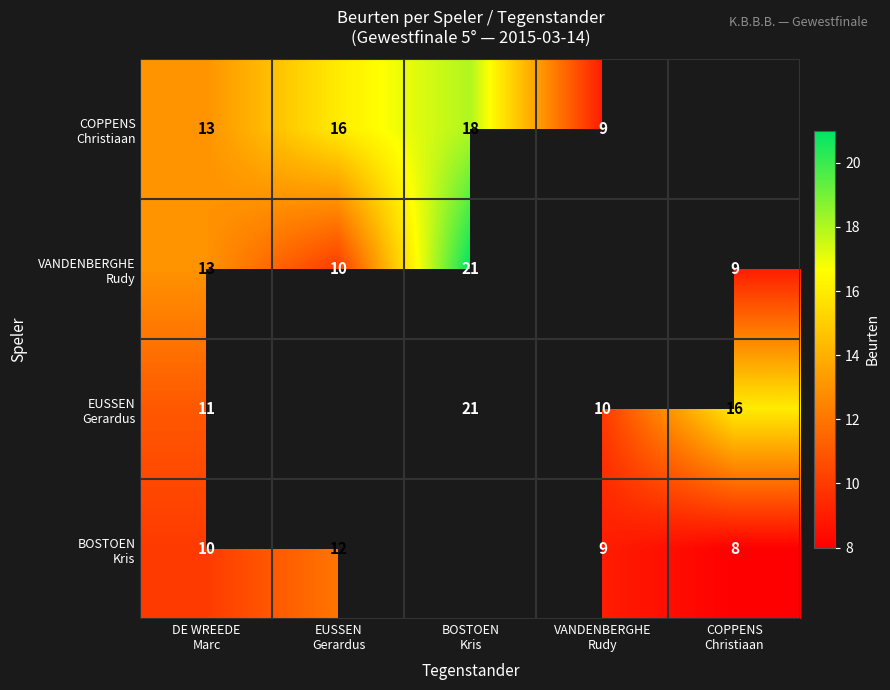

The value of COPPENS Christiaan at EUSSEN Gerardus is 16.0. True or false?

True